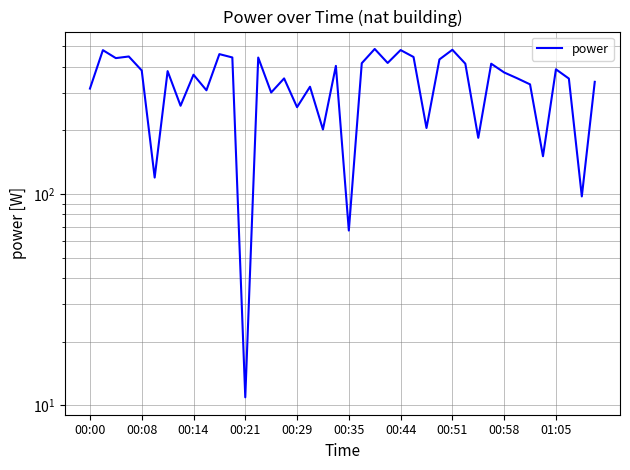

What position from the right is 01:05?

4